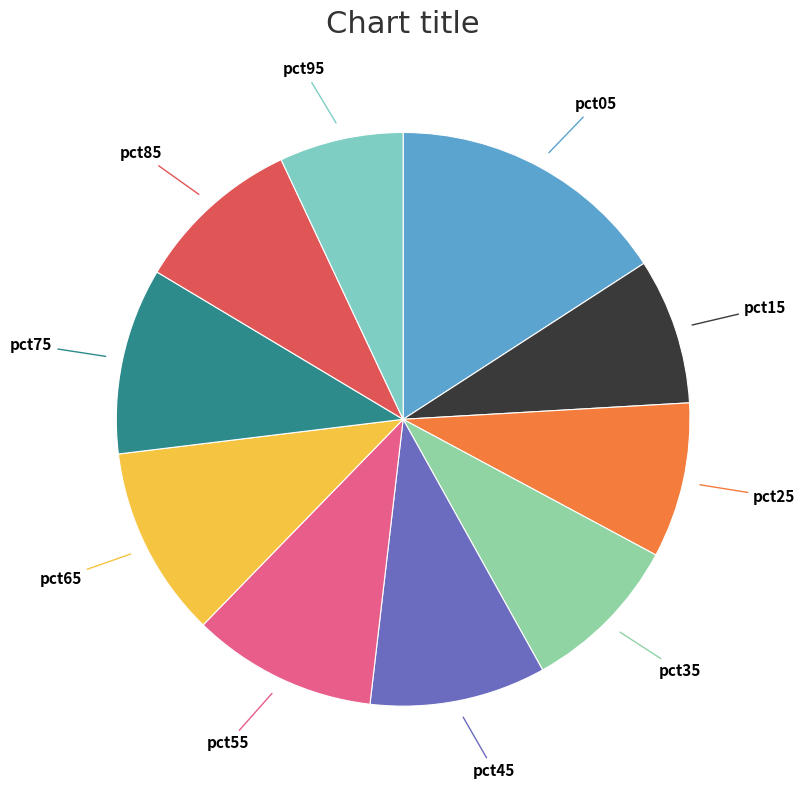

Does pct35 represent more than half of the total?

No